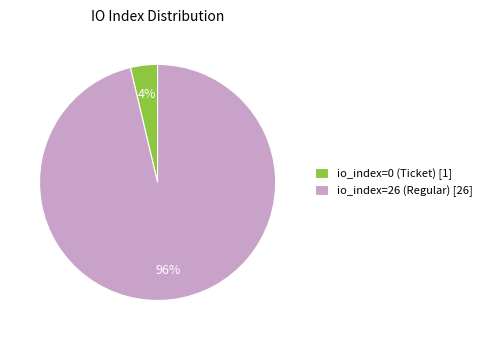

Do io_index=0 (Ticket) and io_index=26 (Regular) together represent more than half of the pie?

Yes